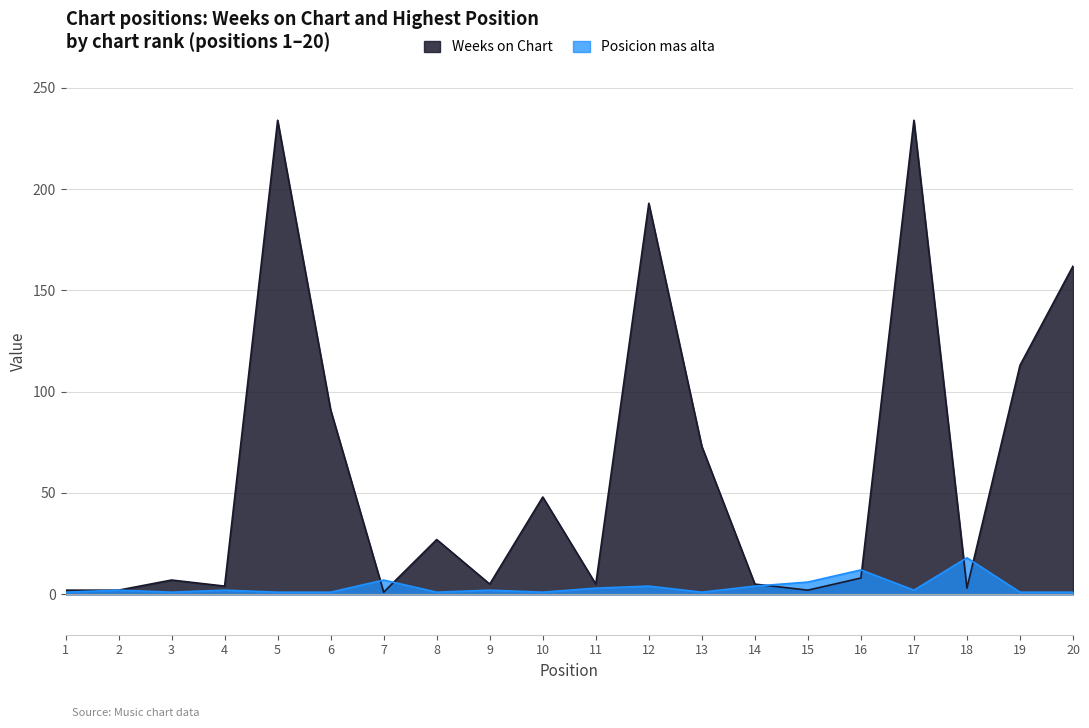

What is the total value across all series at 9?

7